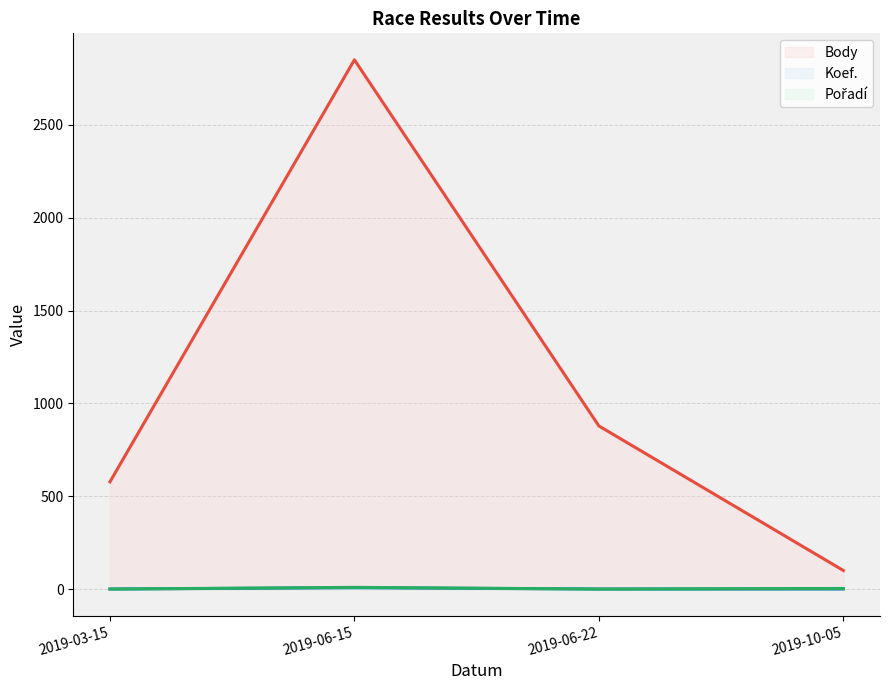

Where does the Body (line) series first go above 879?

2019-06-15